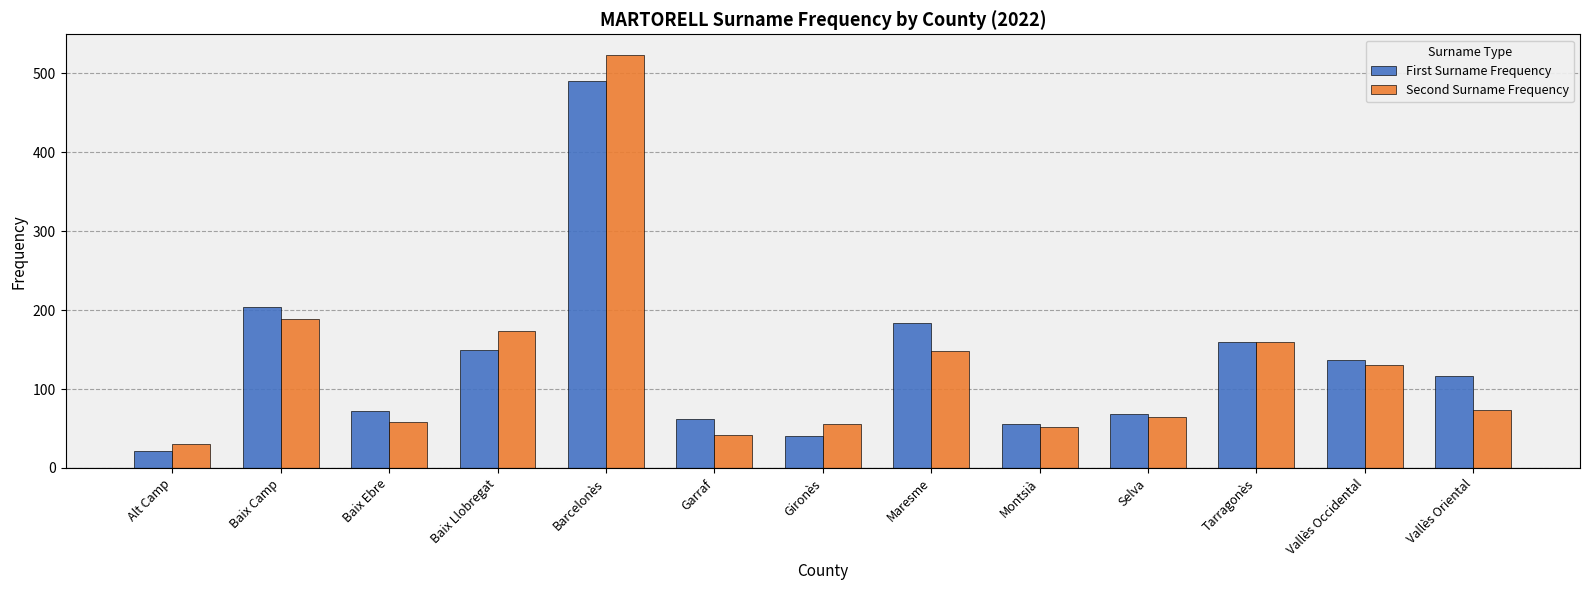

How many groups of bars are there?

13